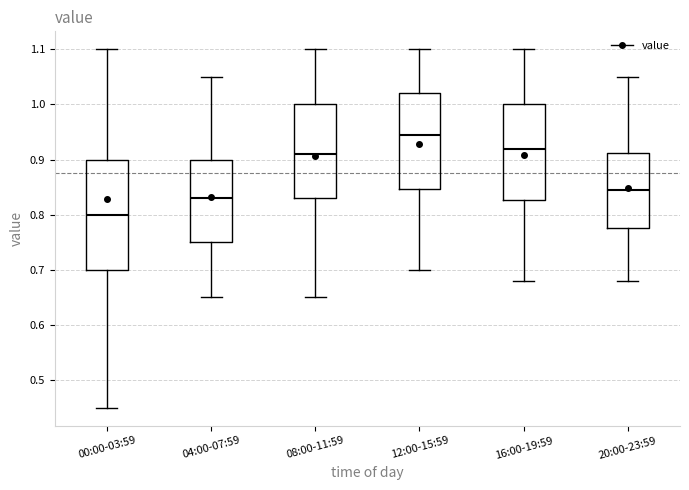

Which box is the tallest, from its lower edge to its upper edge?

00:00-03:59